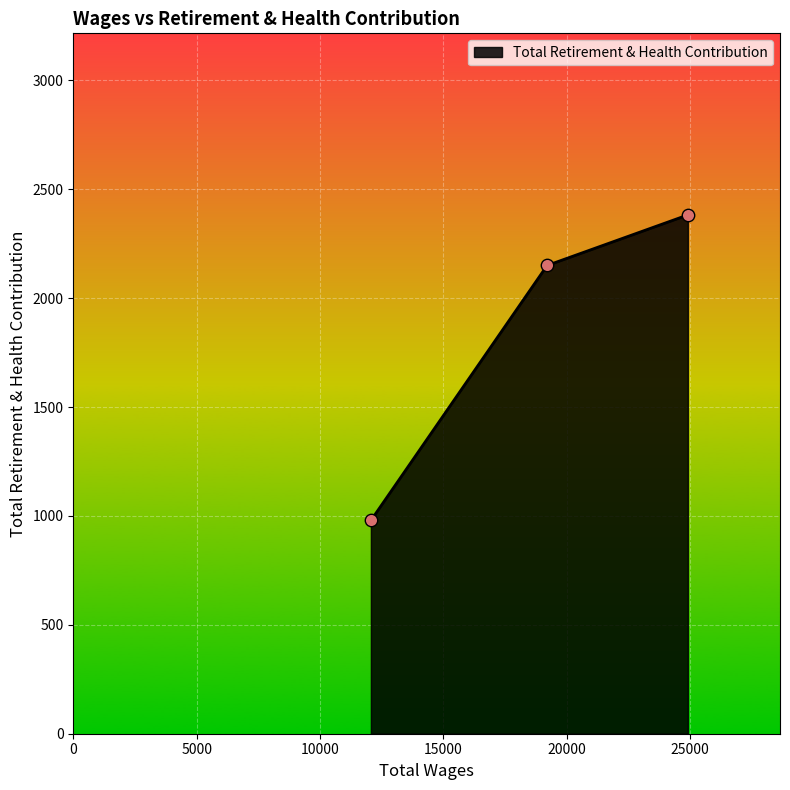

What is the greatest value displayed?

2382